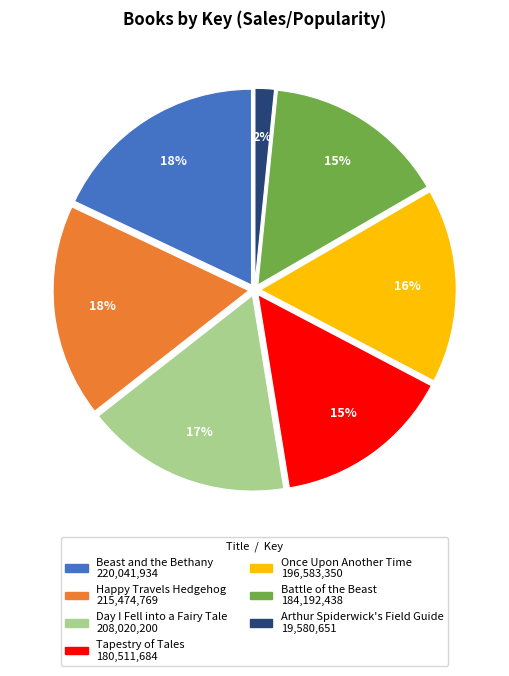

Is it true that Day I Fell into a Fairy Tale is 31% of the pie?

False